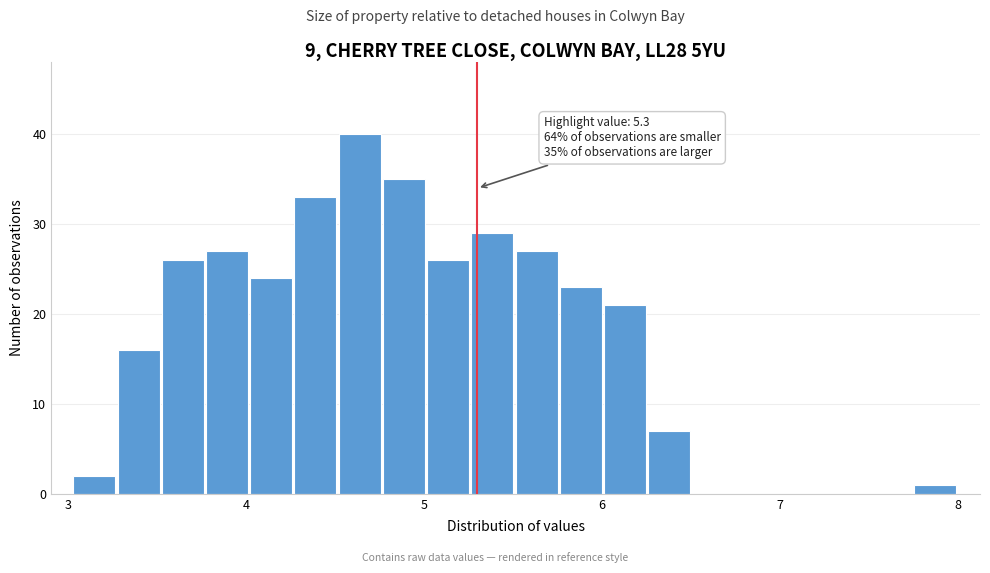

Read against the x-axis, roughly where is the centre of the tallest bar?

4.6